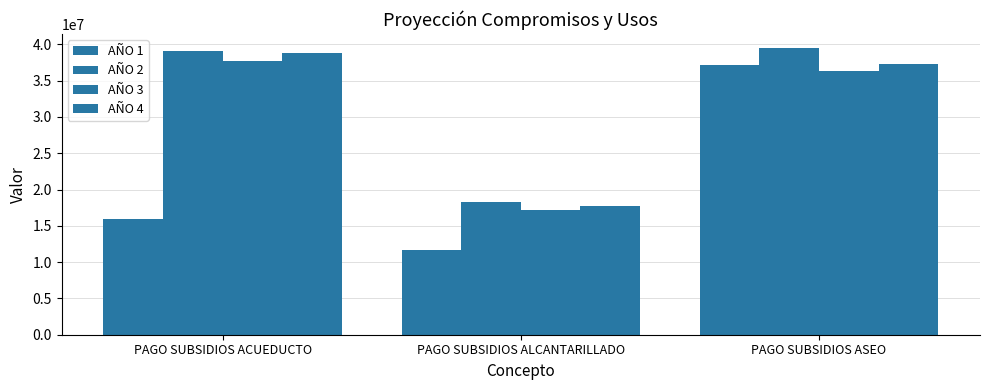

What is the difference between the AÑO 2 values at PAGO SUBSIDIOS ACUEDUCTO and PAGO SUBSIDIOS ALCANTARILLADO?

20808477